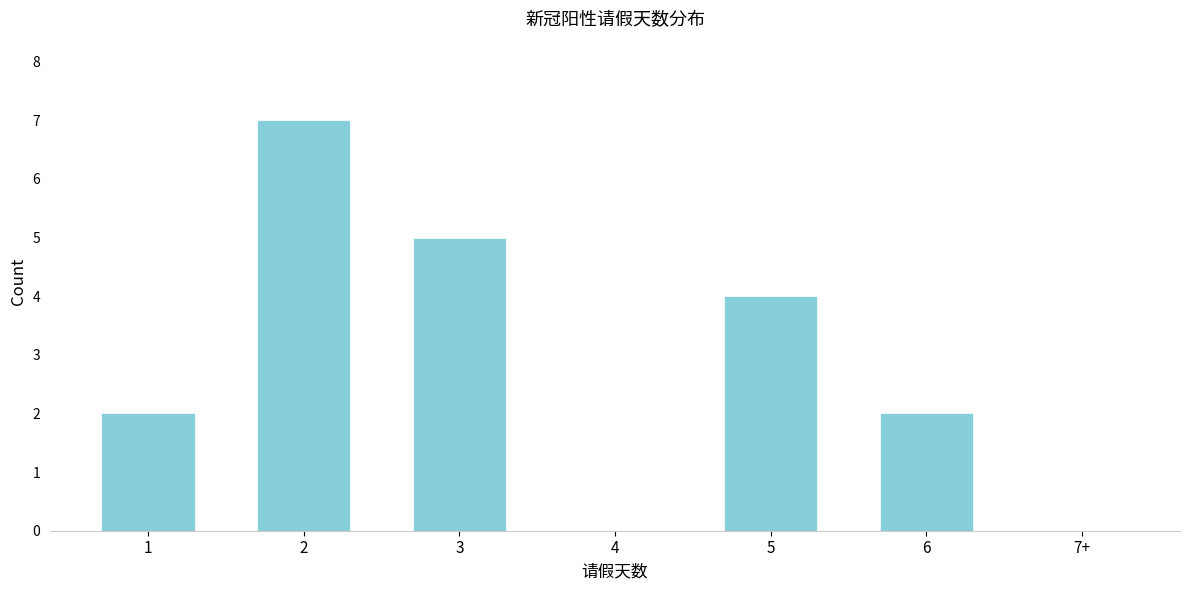

Reading right to left, what are all the values shown in this chart?

7+=0	6=2	5=4	4=0	3=5	2=7	1=2